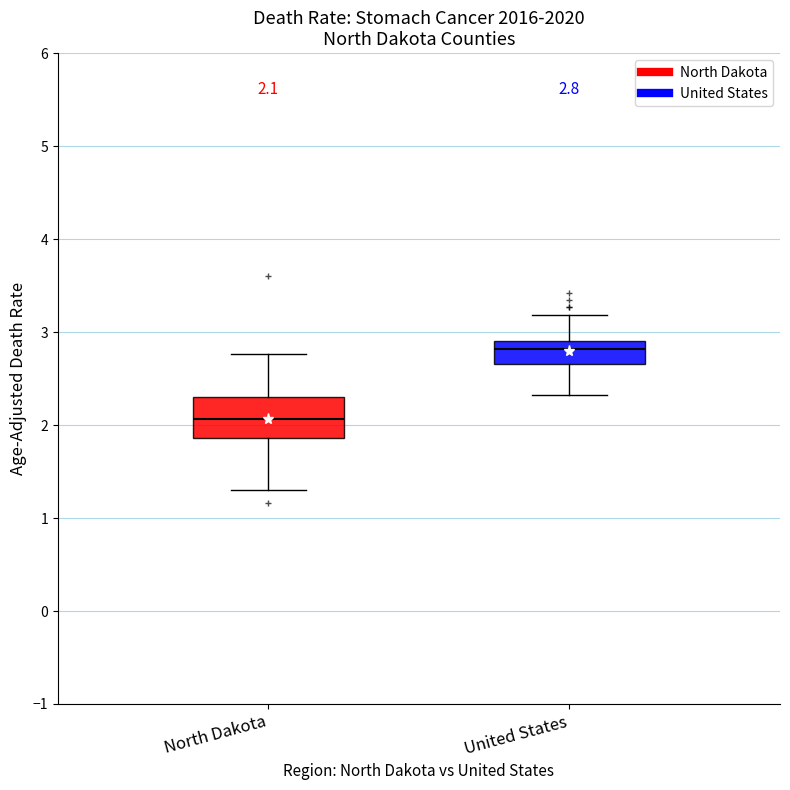

Which box has the highest median line?

United States